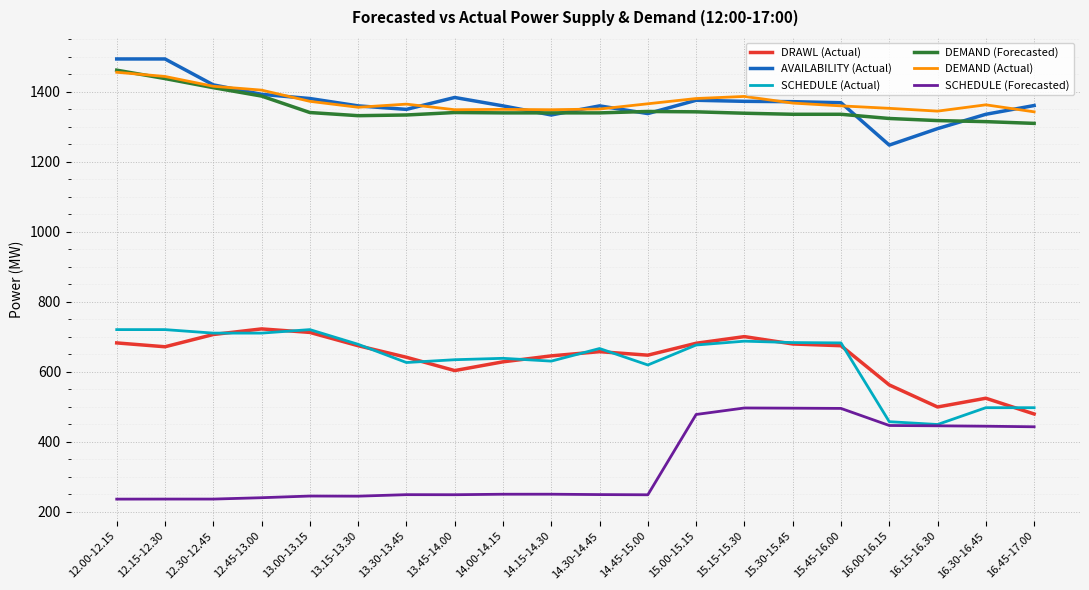

What is the spread (max minus min) of values at 13.00-13.15?

1135.3